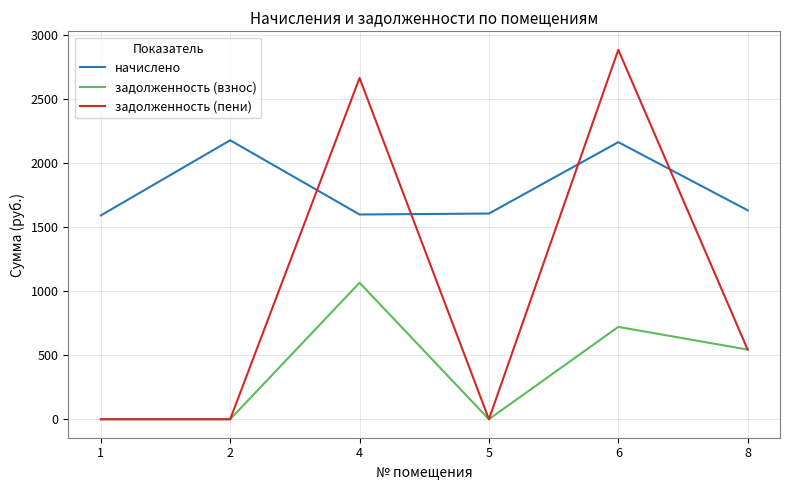

Where do задолженность (пени) and начислено first cross each other?

2 and 4